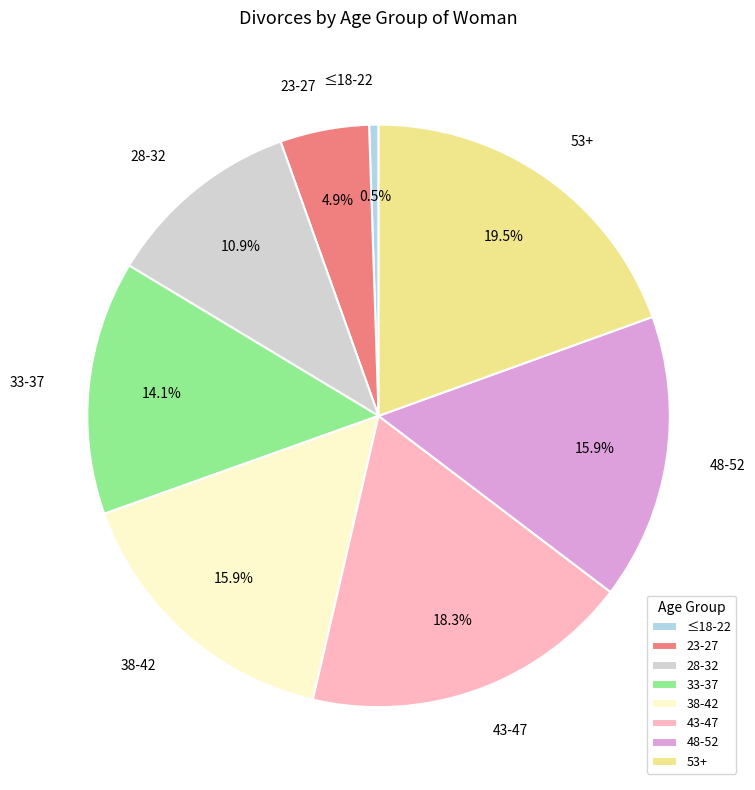

What is the ratio of the value at 53+ to the value at 38-42?

1.2